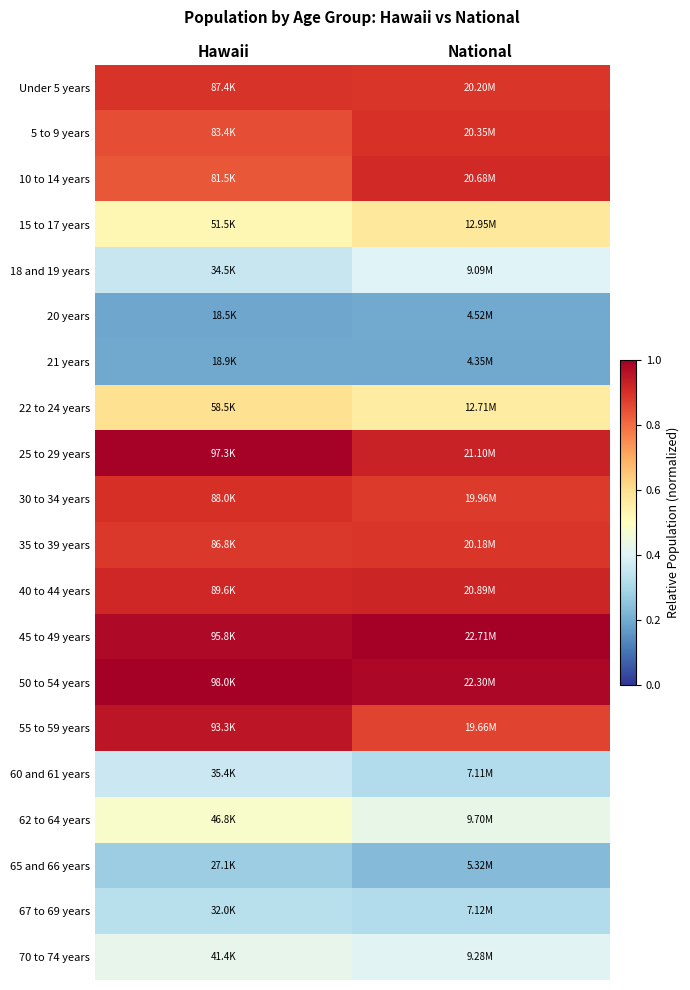

Rank the series by their maximum value, from lowest to highest.

21 years, 20 years, 65 and 66 years, 67 to 69 years, 60 and 61 years, 18 and 19 years, 70 to 74 years, 62 to 64 years, 15 to 17 years, 22 to 24 years, 35 to 39 years, Under 5 years, 5 to 9 years, 30 to 34 years, 10 to 14 years, 40 to 44 years, 55 to 59 years, 25 to 29 years, 45 to 49 years, 50 to 54 years